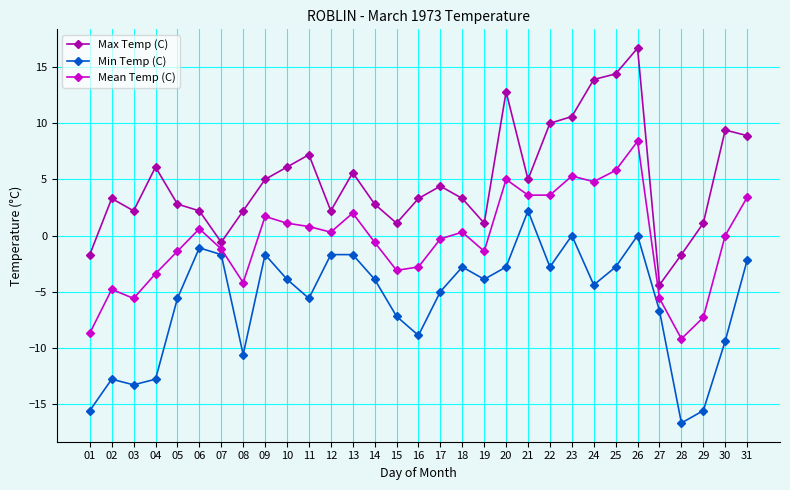

At which category does Max Temp (C) reach its first local valley?

03